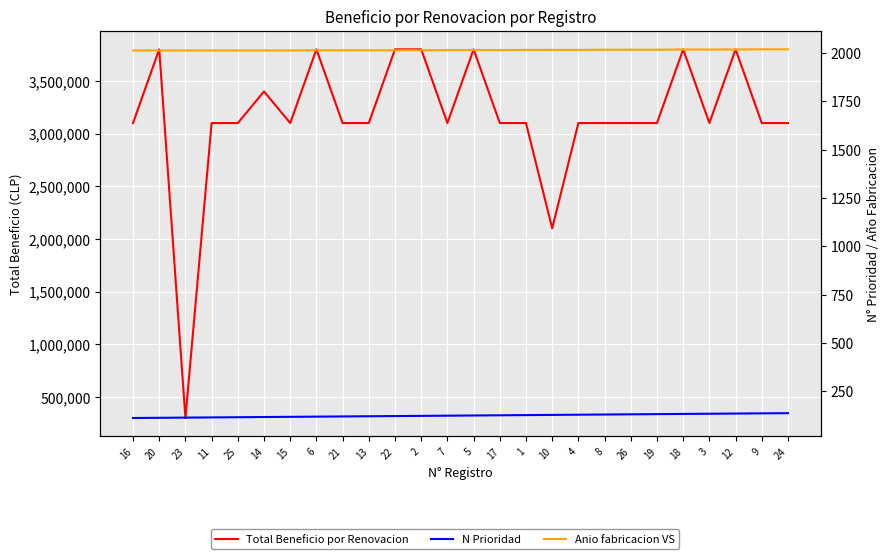

What is the difference between the highest and lowest values at 10?

2099872